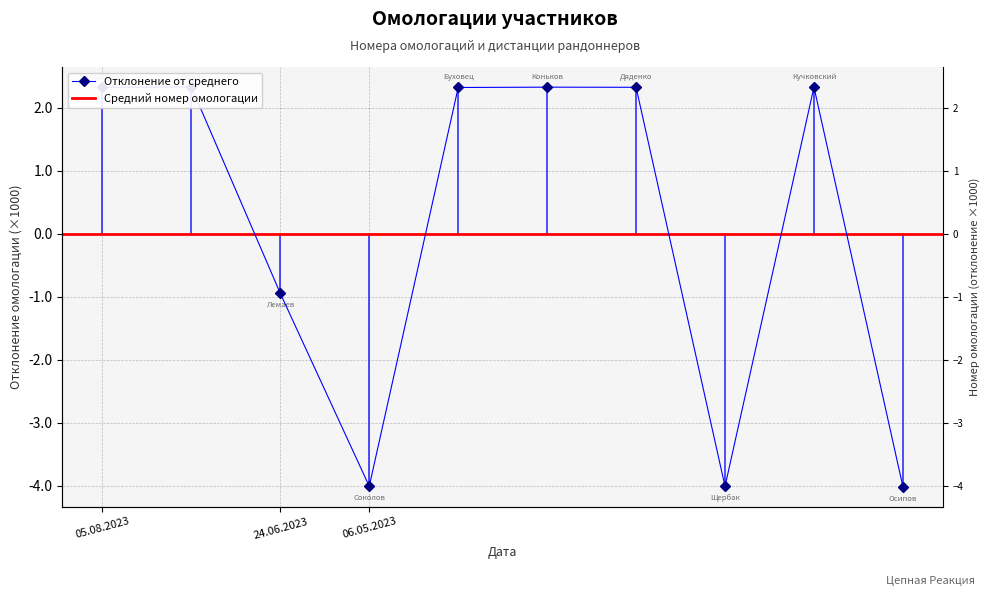

What is the label of the 1st point from the left?

05.08.2023